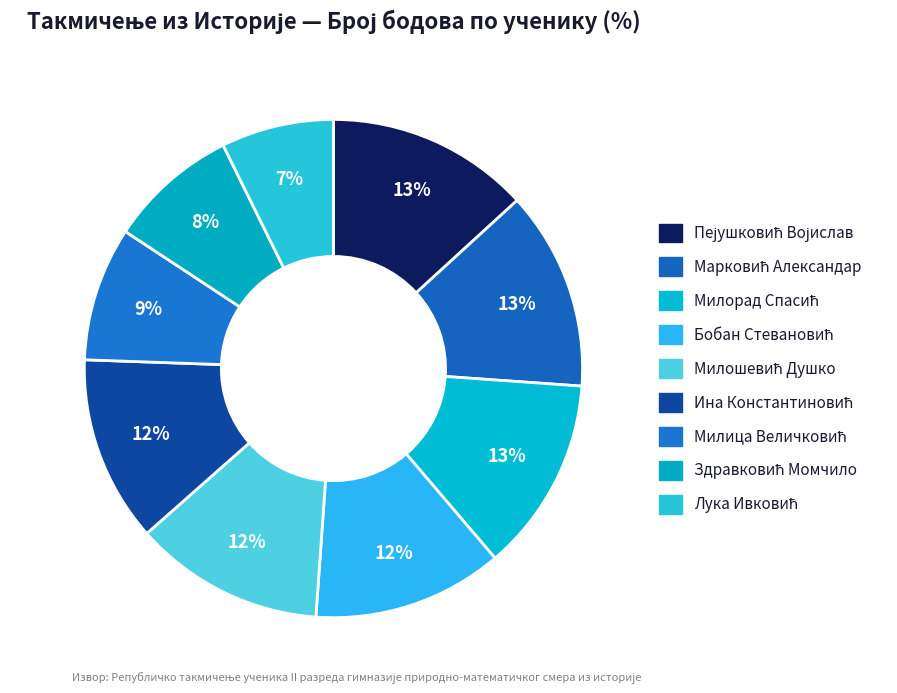

How many slices are in this pie chart?

9